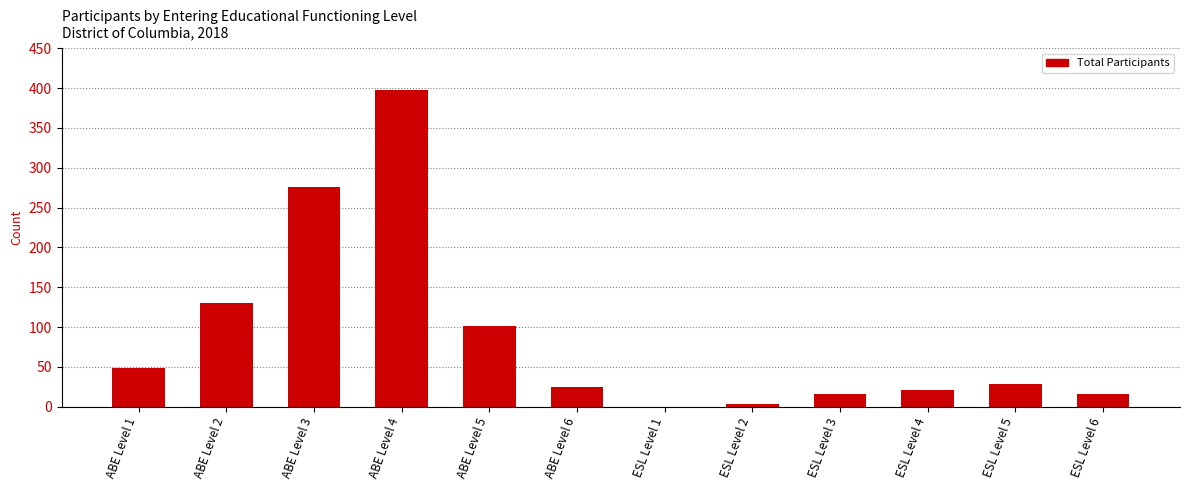

How many series are shown in this chart?

1